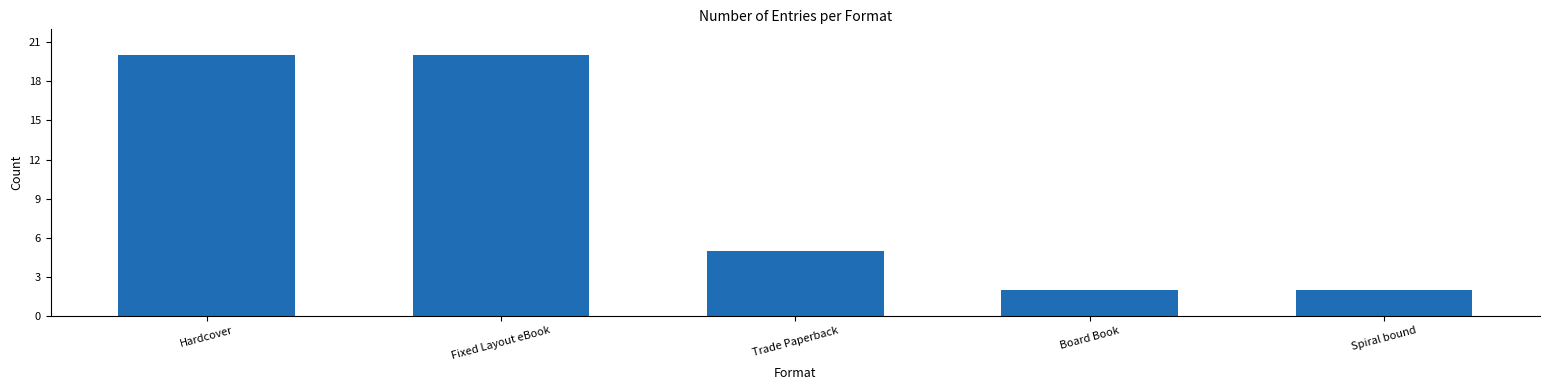

What is the difference between the second highest and second lowest values?

18